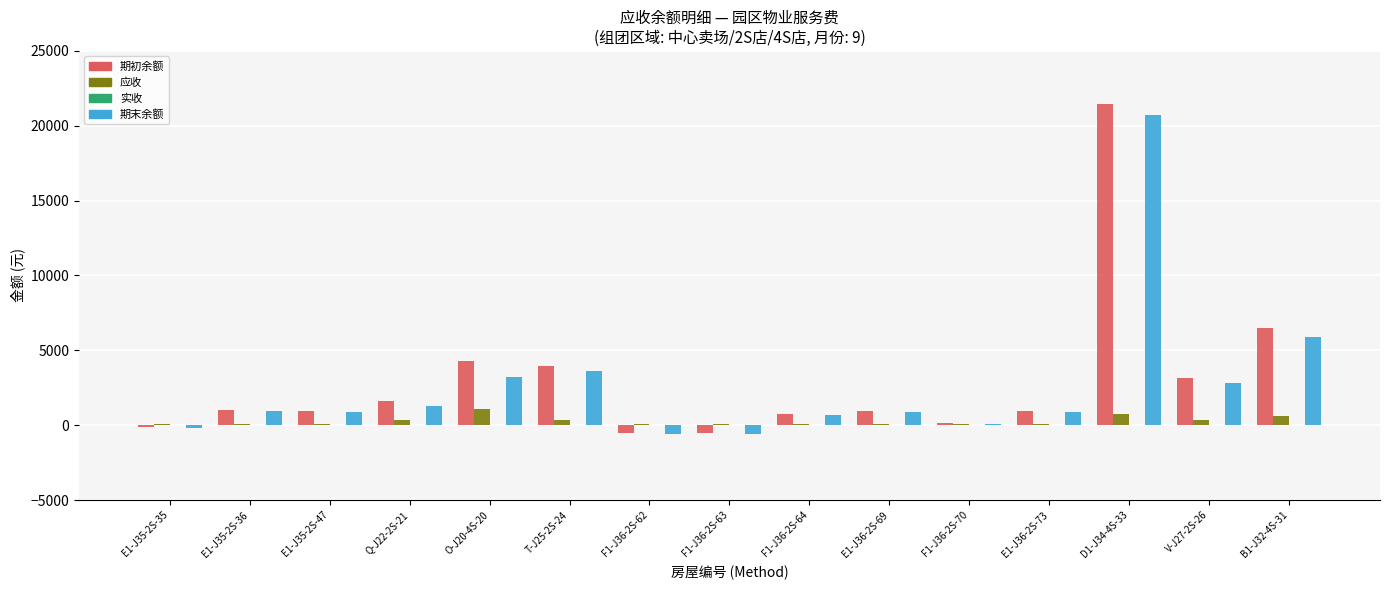

Is it true that 应收 equals 64.0 at E1-J35-2S-35?

True